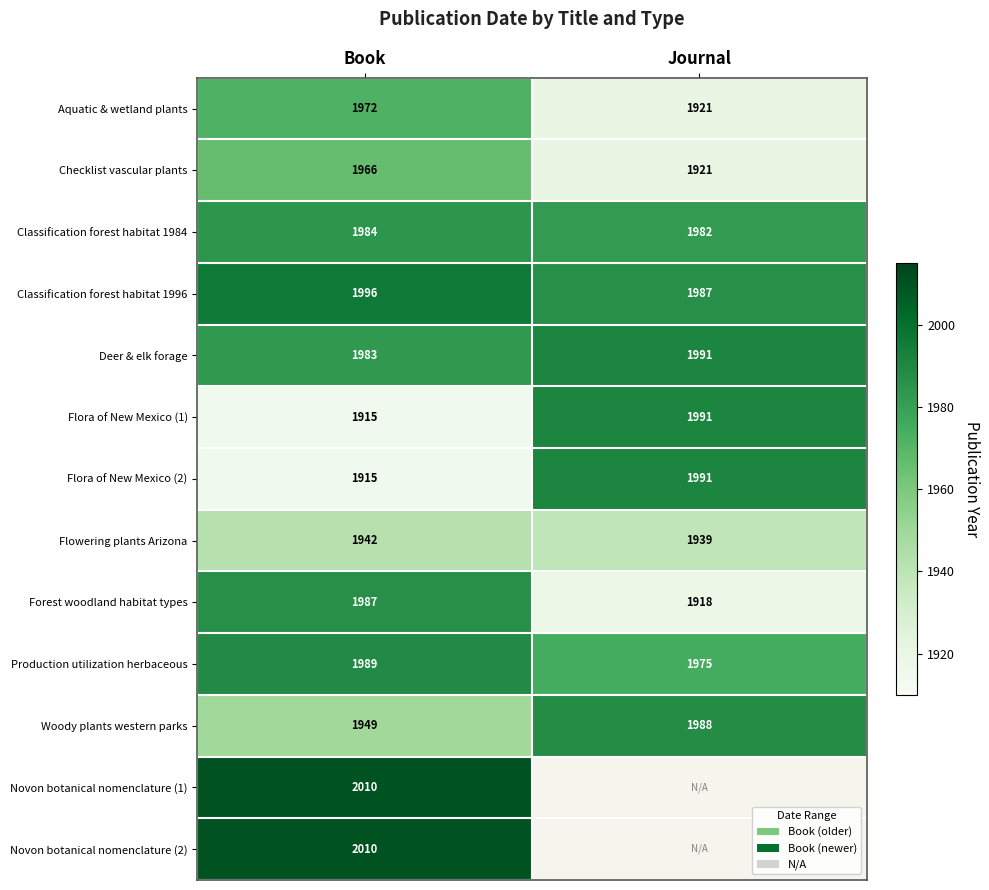

List the labels in order of Flora of New Mexico (2) value, smallest first.

Book, Journal